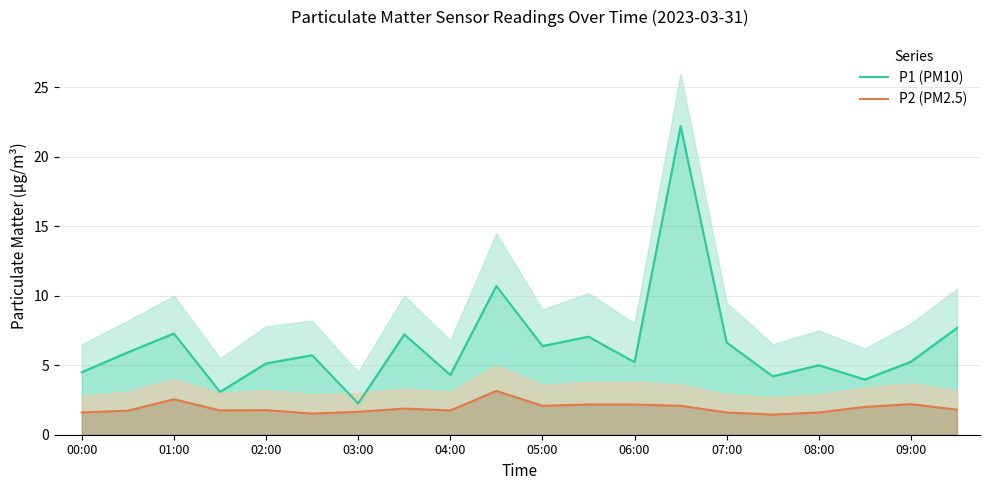

What is the sum of all P2 (PM2.5) values?

38.5